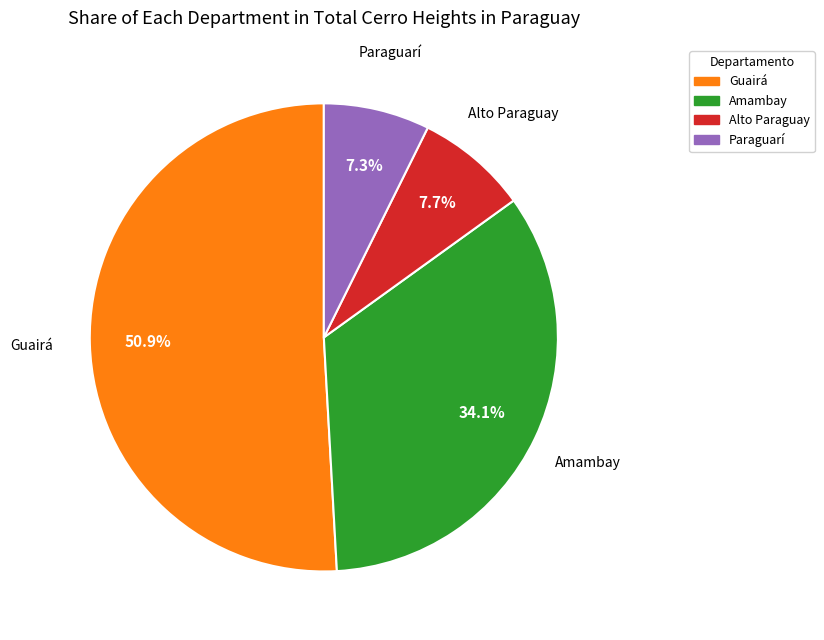

Which category has the biggest portion of the pie?

Guairá